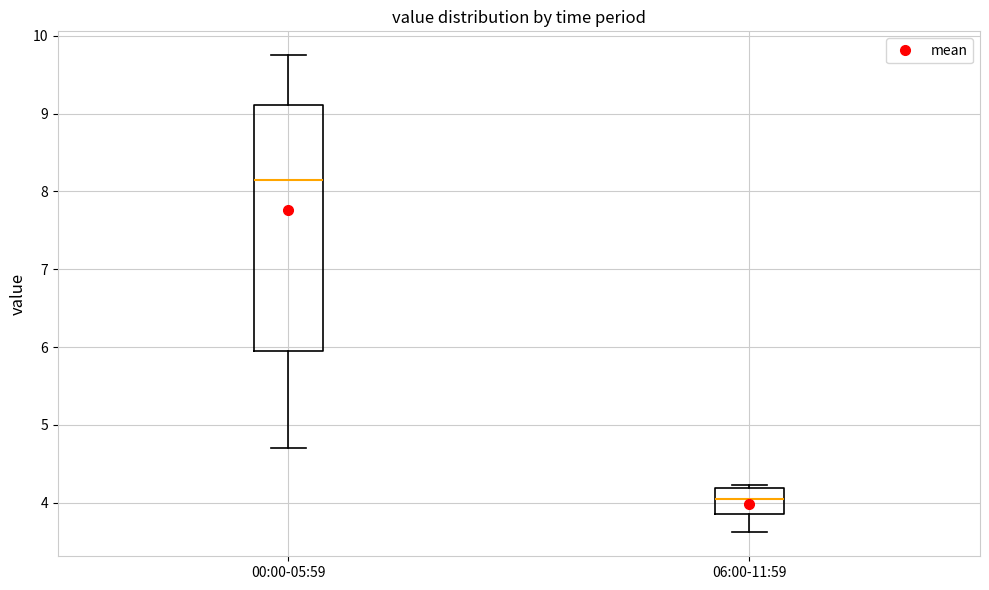

Which box's median line is the highest?

00:00-05:59